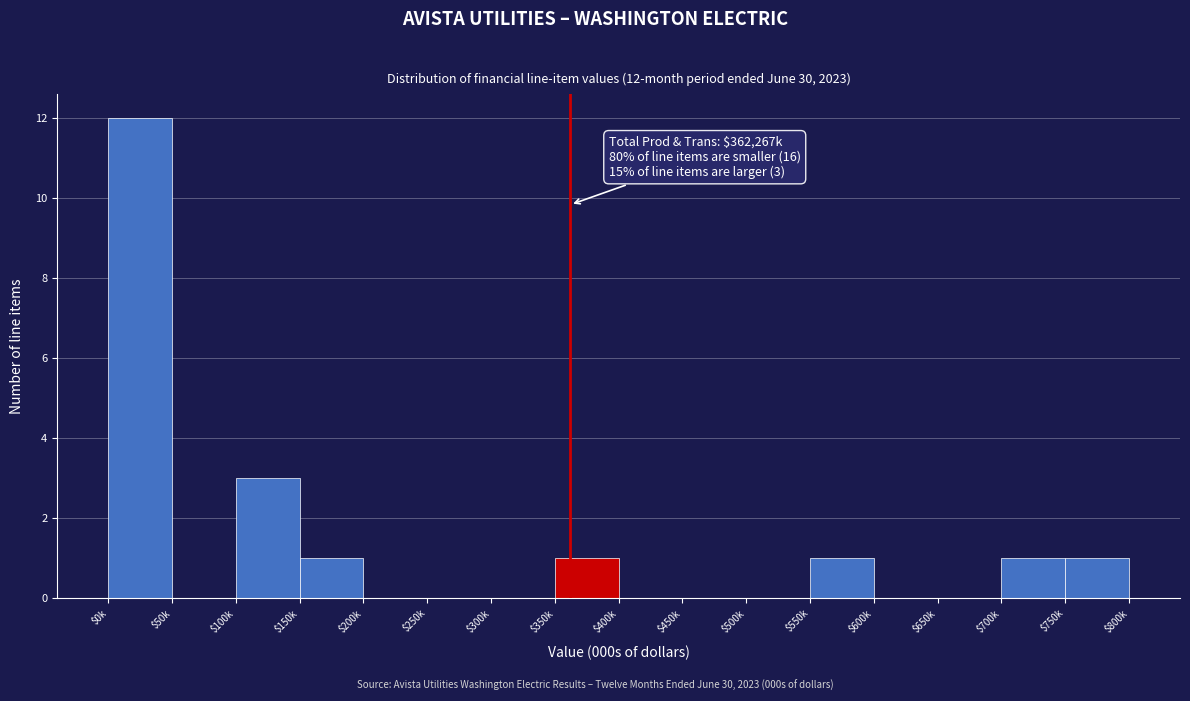

Where is the data nearest to the value 6?

$100k